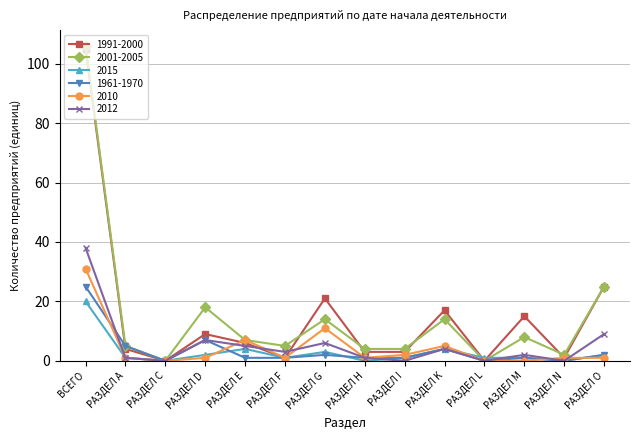

Reading left to right, transcribe all the data shown in this chart.

1991-2000: ВСЕГО=105	РАЗДЕЛ А=4	РАЗДЕЛ С=0	РАЗДЕЛ D=9	РАЗДЕЛ E=6	РАЗДЕЛ F=1	РАЗДЕЛ G=21	РАЗДЕЛ H=3	РАЗДЕЛ I=3	РАЗДЕЛ K=17	РАЗДЕЛ L=0	РАЗДЕЛ M=15	РАЗДЕЛ N=1	РАЗДЕЛ O=25
2001-2005: ВСЕГО=106	РАЗДЕЛ А=5	РАЗДЕЛ С=0	РАЗДЕЛ D=18	РАЗДЕЛ E=7	РАЗДЕЛ F=5	РАЗДЕЛ G=14	РАЗДЕЛ H=4	РАЗДЕЛ I=4	РАЗДЕЛ K=14	РАЗДЕЛ L=0	РАЗДЕЛ M=8	РАЗДЕЛ N=2	РАЗДЕЛ O=25
2015: ВСЕГО=20	РАЗДЕЛ А=1	РАЗДЕЛ С=0	РАЗДЕЛ D=2	РАЗДЕЛ E=4	РАЗДЕЛ F=1	РАЗДЕЛ G=3	РАЗДЕЛ H=0	РАЗДЕЛ I=1	РАЗДЕЛ K=4	РАЗДЕЛ L=1	РАЗДЕЛ M=1	РАЗДЕЛ N=0	РАЗДЕЛ O=2
1961-1970: ВСЕГО=25	РАЗДЕЛ А=5	РАЗДЕЛ С=0	РАЗДЕЛ D=7	РАЗДЕЛ E=1	РАЗДЕЛ F=1	РАЗДЕЛ G=2	РАЗДЕЛ H=1	РАЗДЕЛ I=1	РАЗДЕЛ K=4	РАЗДЕЛ L=0	РАЗДЕЛ M=1	РАЗДЕЛ N=0	РАЗДЕЛ O=2
2010: ВСЕГО=31	РАЗДЕЛ А=1	РАЗДЕЛ С=0	РАЗДЕЛ D=1	РАЗДЕЛ E=7	РАЗДЕЛ F=1	РАЗДЕЛ G=11	РАЗДЕЛ H=1	РАЗДЕЛ I=2	РАЗДЕЛ K=5	РАЗДЕЛ L=0	РАЗДЕЛ M=0	РАЗДЕЛ N=1	РАЗДЕЛ O=1
2012: ВСЕГО=38	РАЗДЕЛ А=1	РАЗДЕЛ С=0	РАЗДЕЛ D=7	РАЗДЕЛ E=5	РАЗДЕЛ F=3	РАЗДЕЛ G=6	РАЗДЕЛ H=1	РАЗДЕЛ I=0	РАЗДЕЛ K=4	РАЗДЕЛ L=0	РАЗДЕЛ M=2	РАЗДЕЛ N=0	РАЗДЕЛ O=9